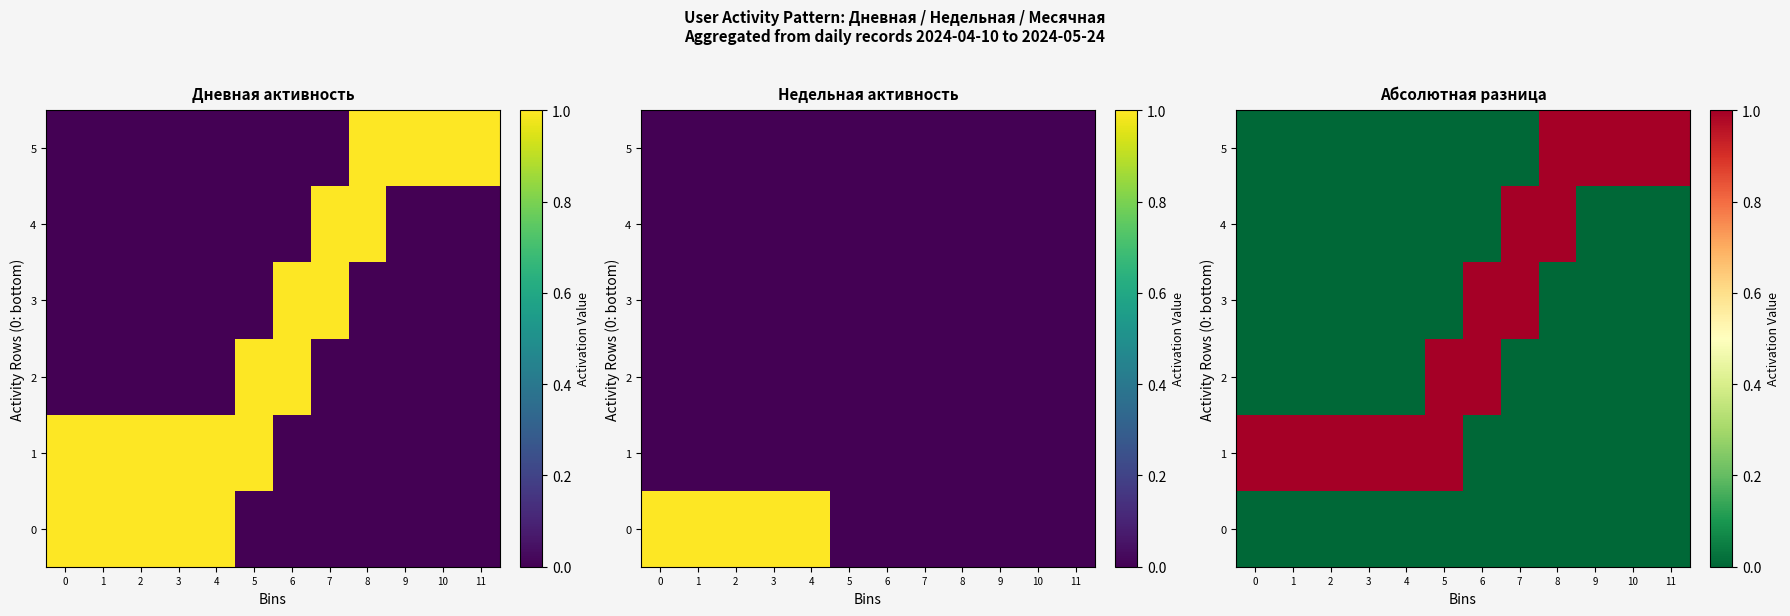

What is the difference between the maximum and minimum values in the 4 series?

1